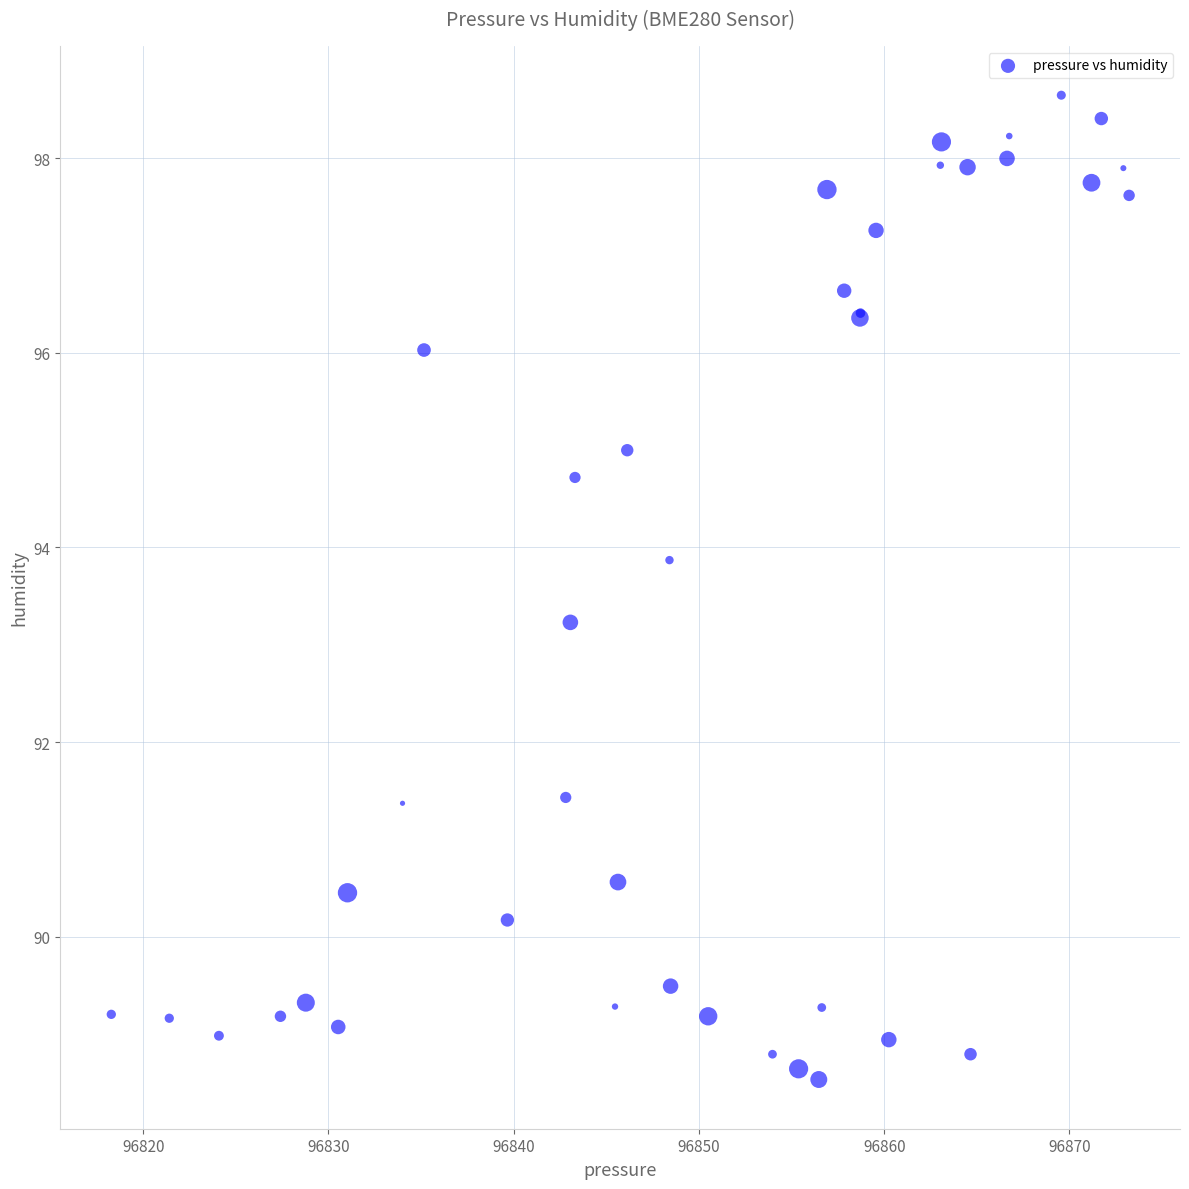

What Y value in the scatter plot is closest to 93?

93.2